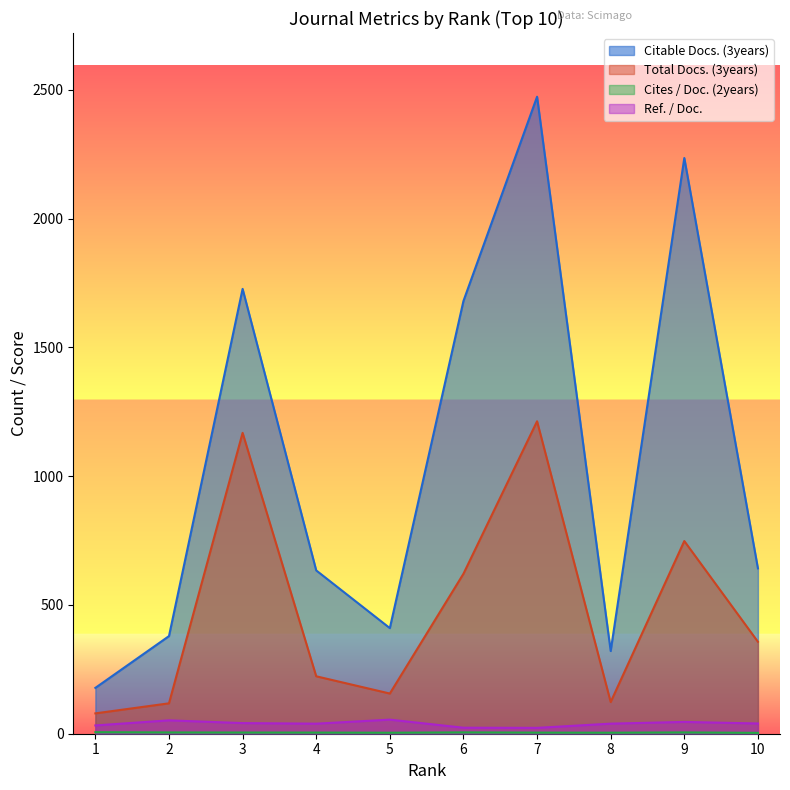

At which category is the sum across all series the highest?

7